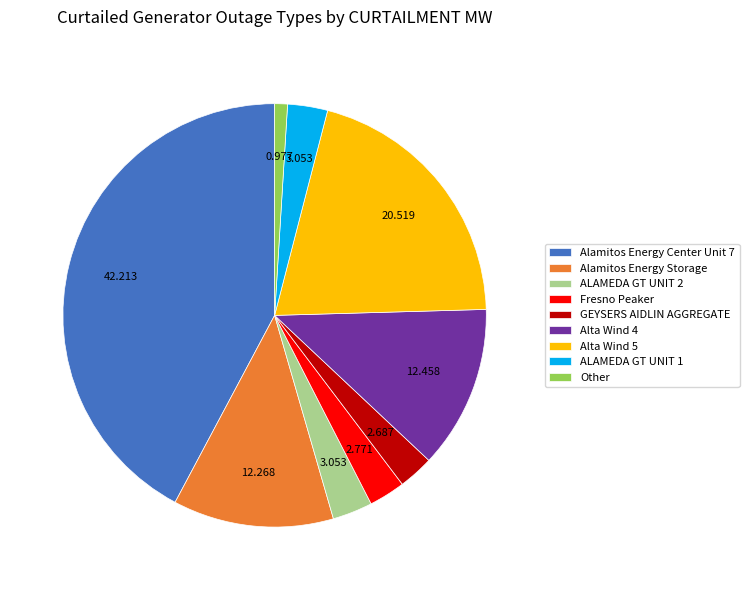

Between ALAMEDA GT UNIT 1 and Alamitos Energy Storage, which is larger?

Alamitos Energy Storage